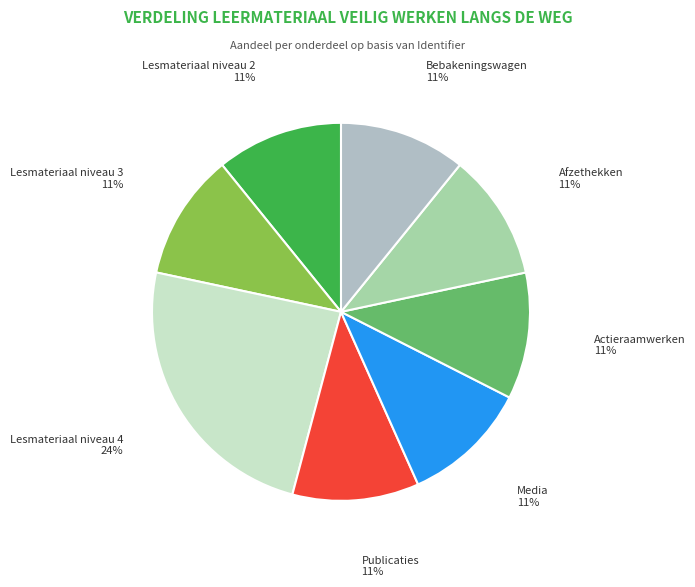

To the nearest percent, what percentage of the pie is Afzethekken?

11%